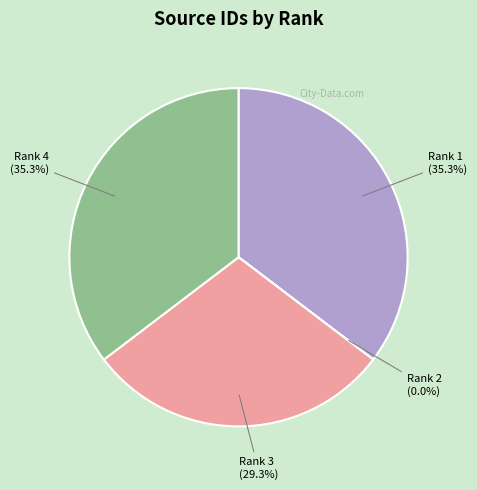

Is there a majority slice in this chart?

No